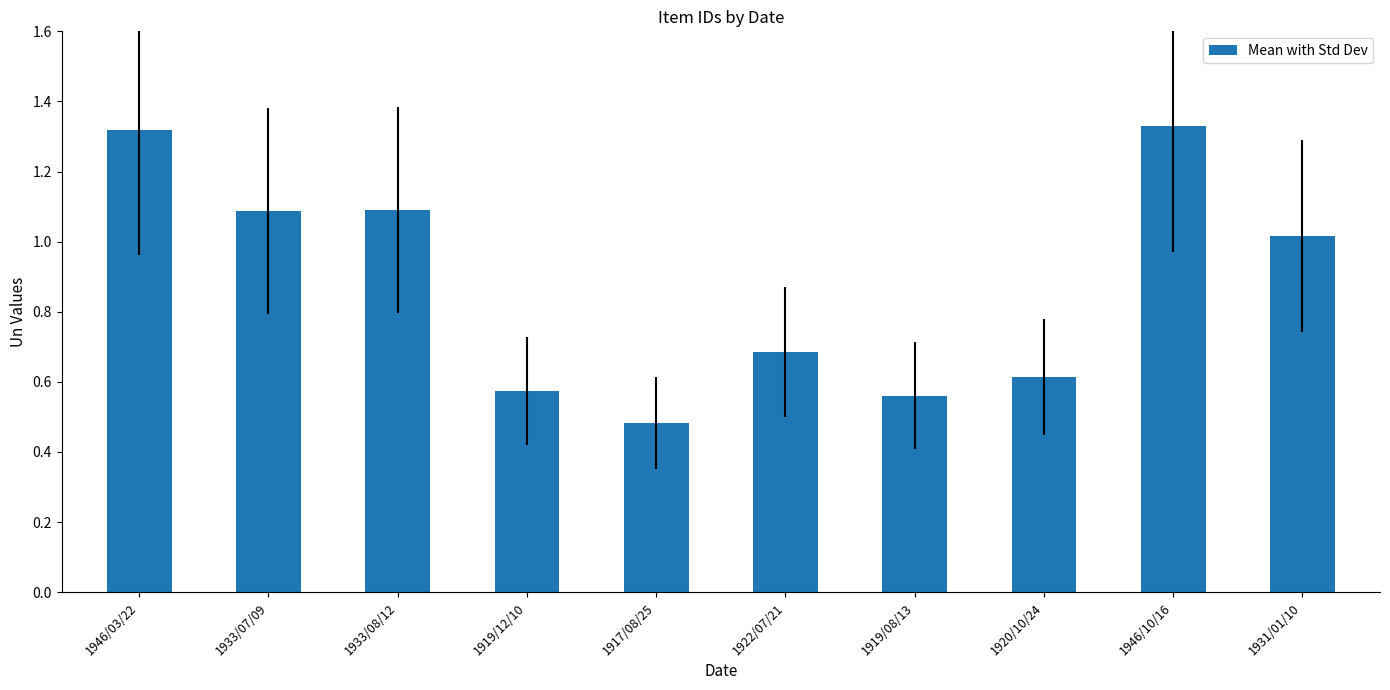

The chart shows a value of 0.6 at 1919/08/13. True or false?

True